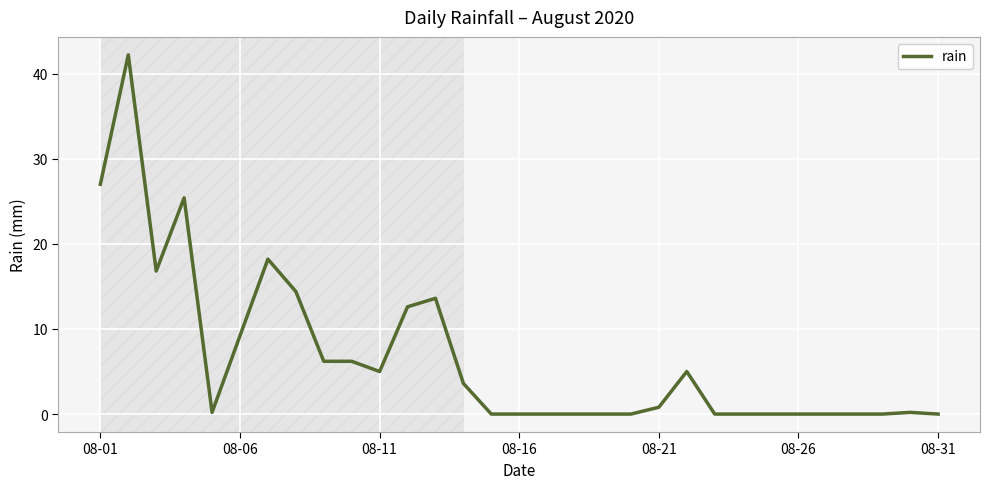

What is the maximum value shown in the chart?

42.2